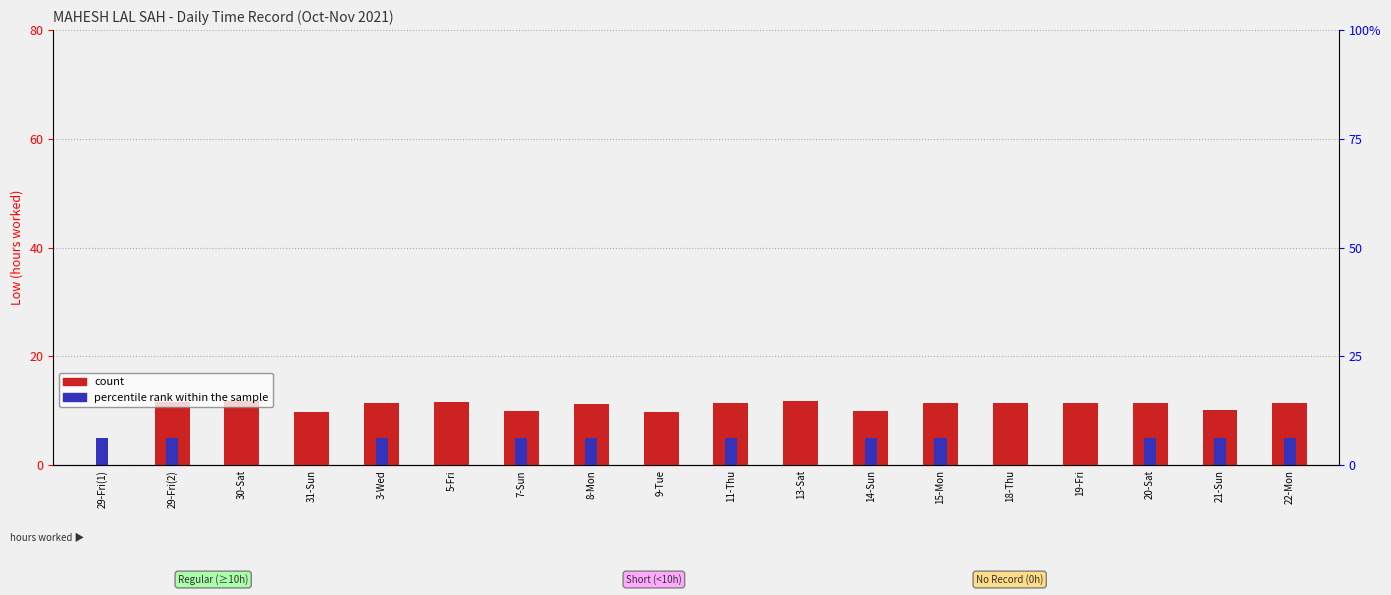

What is the sum of the count values at 5-Fri and 14-Sun?

21.5